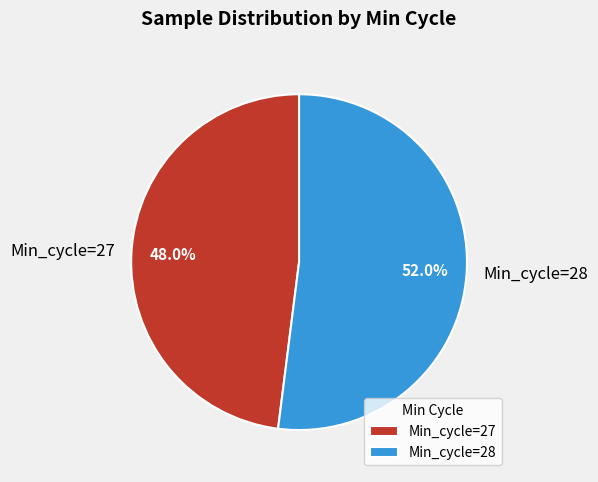

What is the total percentage of Min_cycle=27 and Min_cycle=28?

100.0%